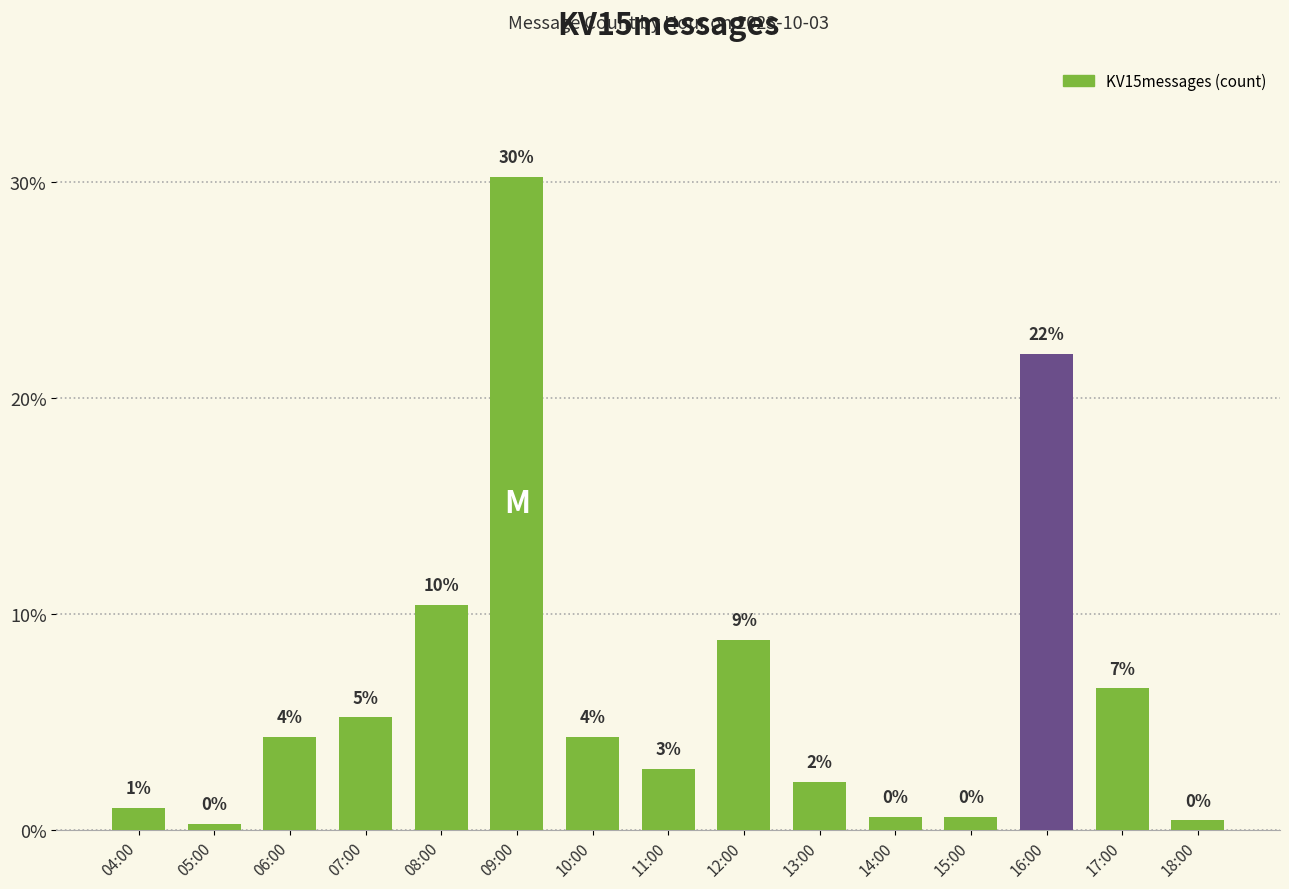

Are the bars horizontal?

No